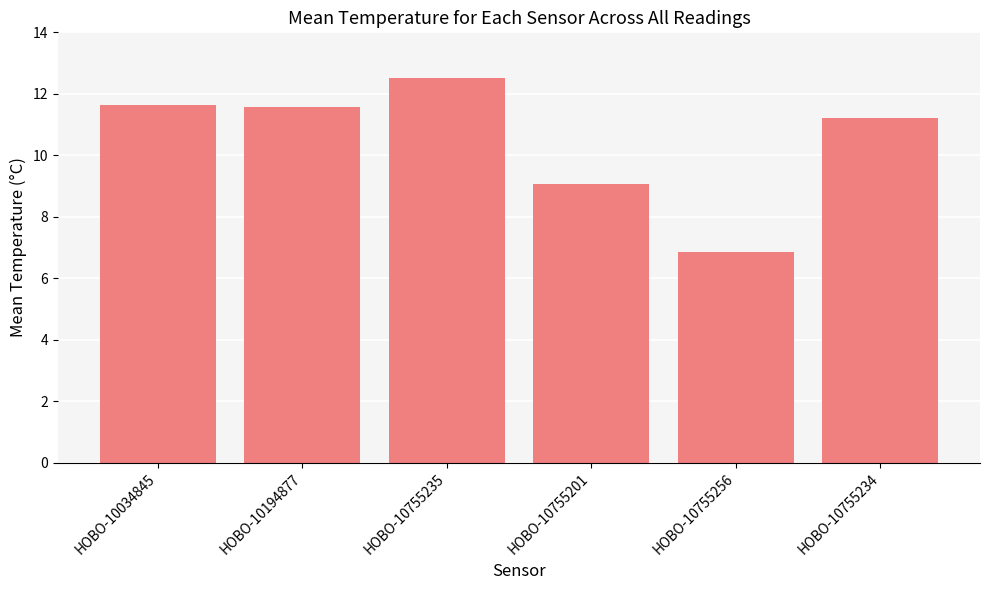

The value at HOBO-10034845 is 6.6. True or false?

False